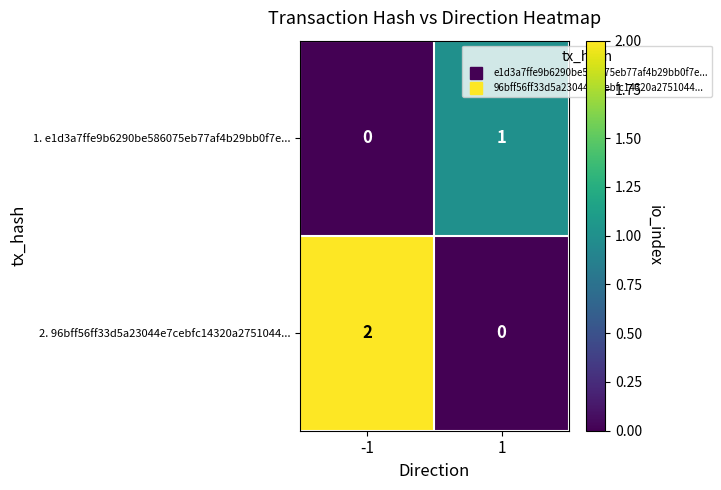

Rank the series by their maximum value, from lowest to highest.

1. e1d3a7ffe9b6290be586075eb77af4b29bb0f7e..., 2. 96bff56ff33d5a23044e7cebfc14320a2751044...